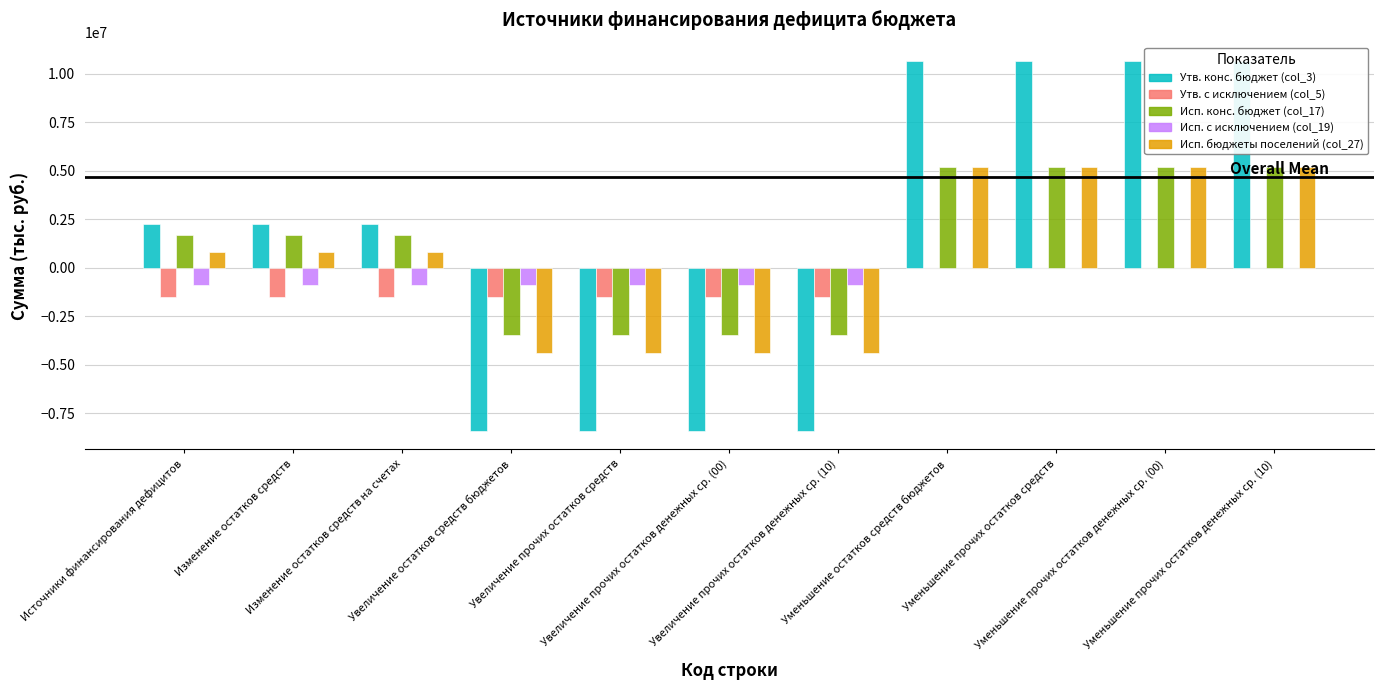

How many series are shown in this chart?

5